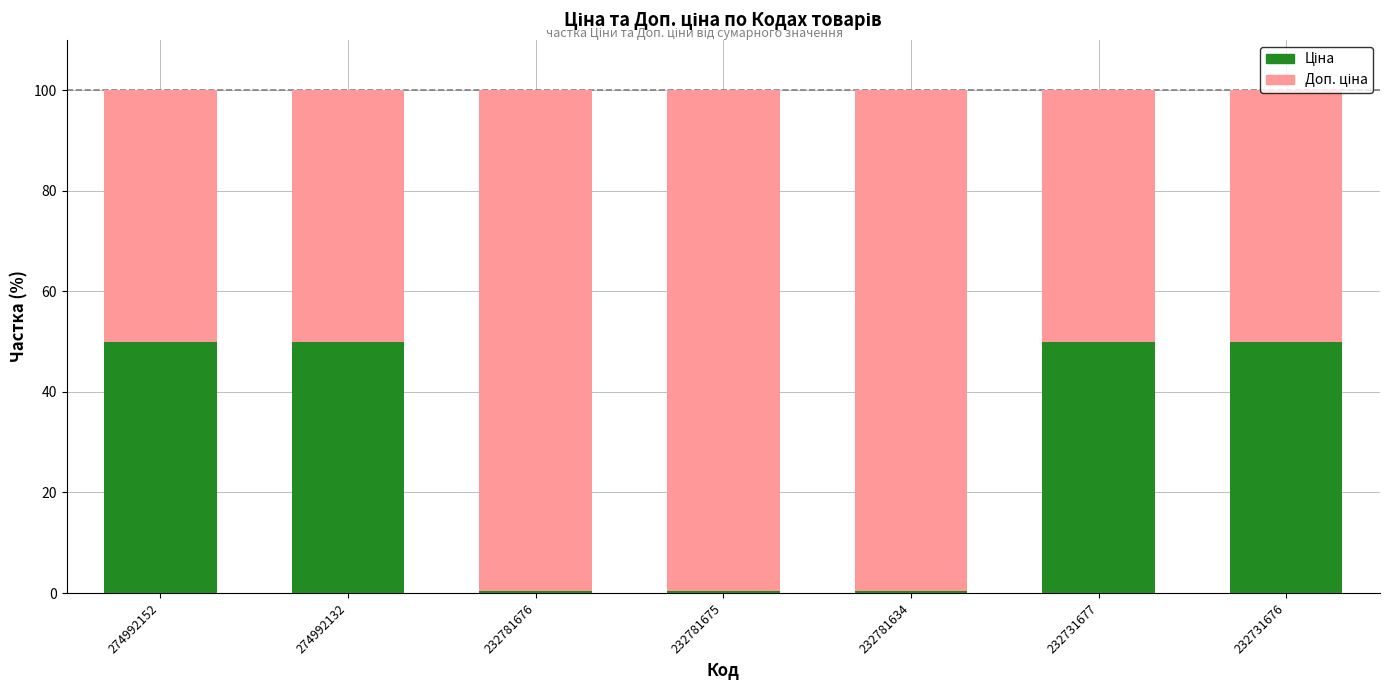

How many series are shown in this chart?

2